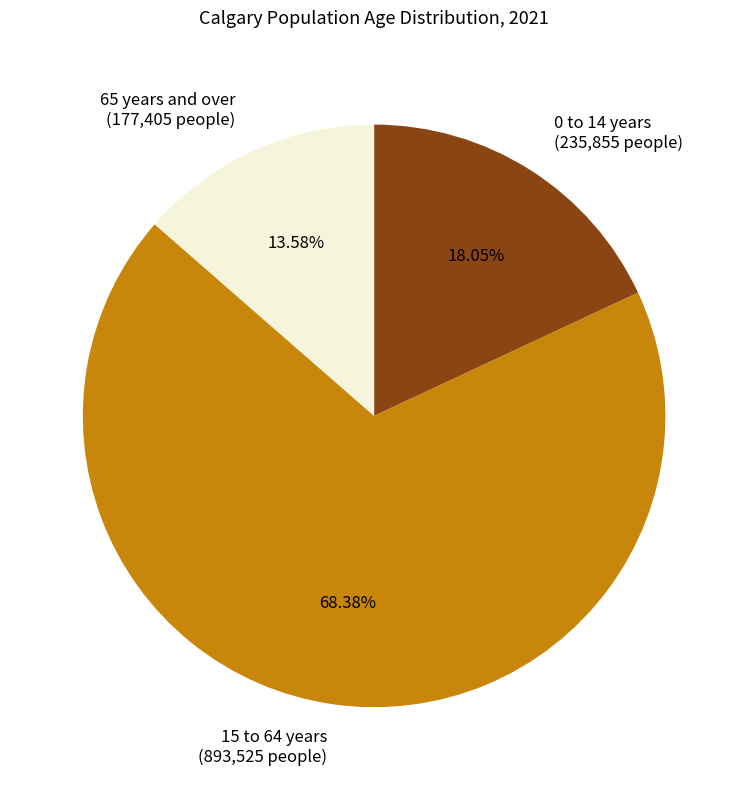

To the nearest percent, what is the difference between the 0 to 14 years and 15 to 64 years slice percentages?

50%